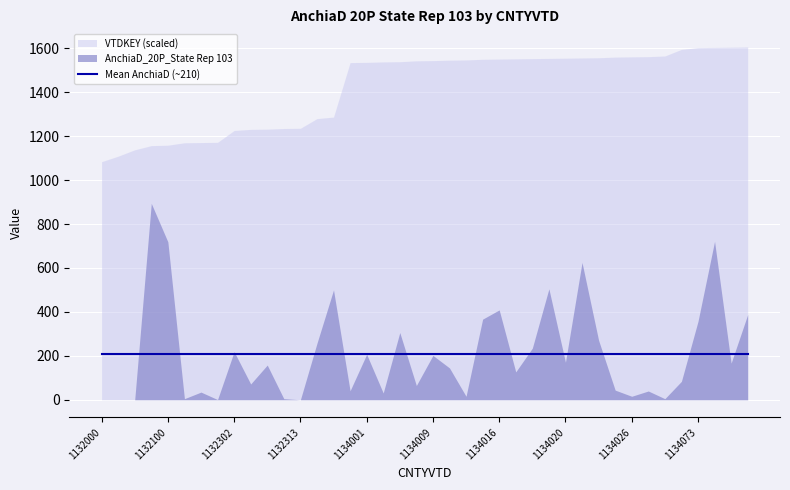

True or false: AnchiaD_20P_State Rep 103 has a value of 894 at 1132099.

True